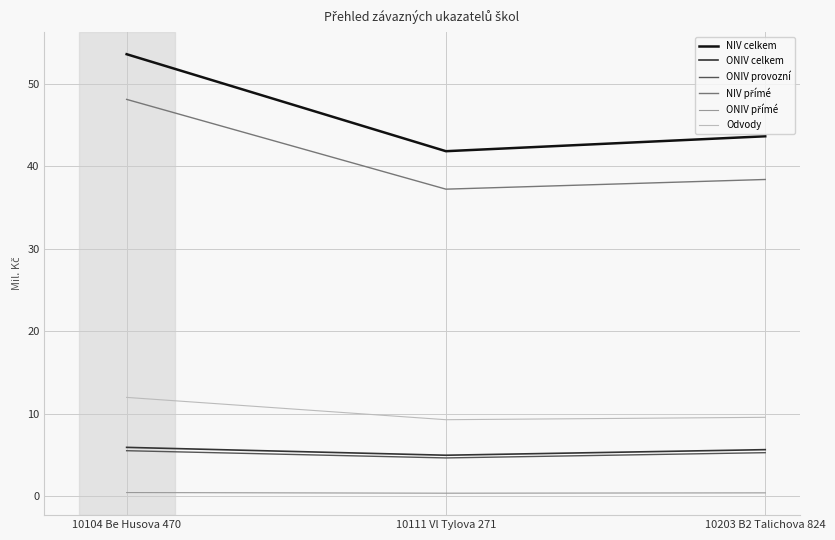

What is the sum of all NIV celkem values?

139.1